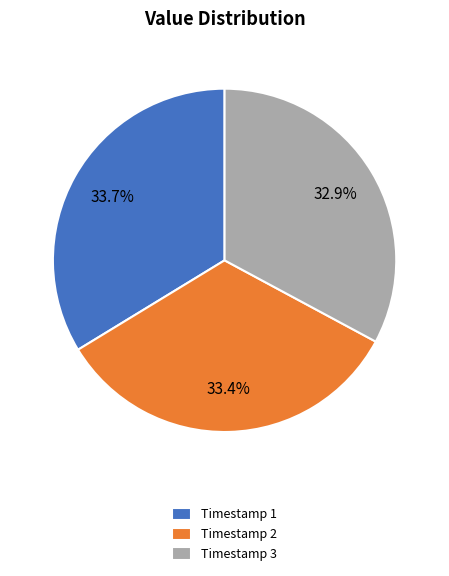

Does Timestamp 3 account for over 50% of the chart?

No